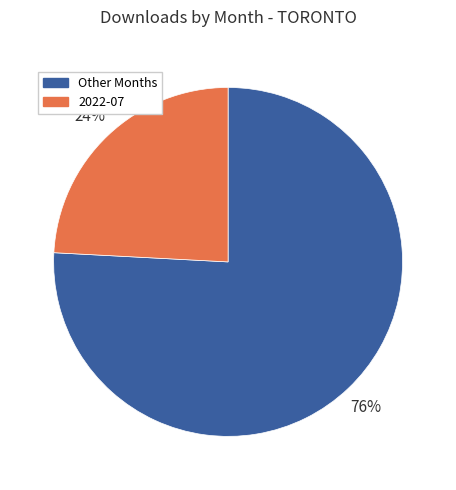

Does any single category account for the majority?

Yes